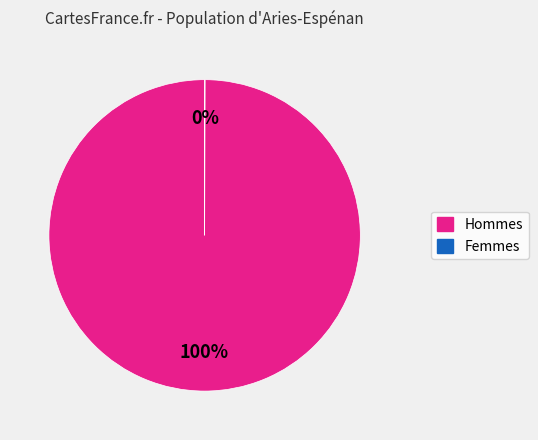

To the nearest percent, what is the average slice percentage?

50%